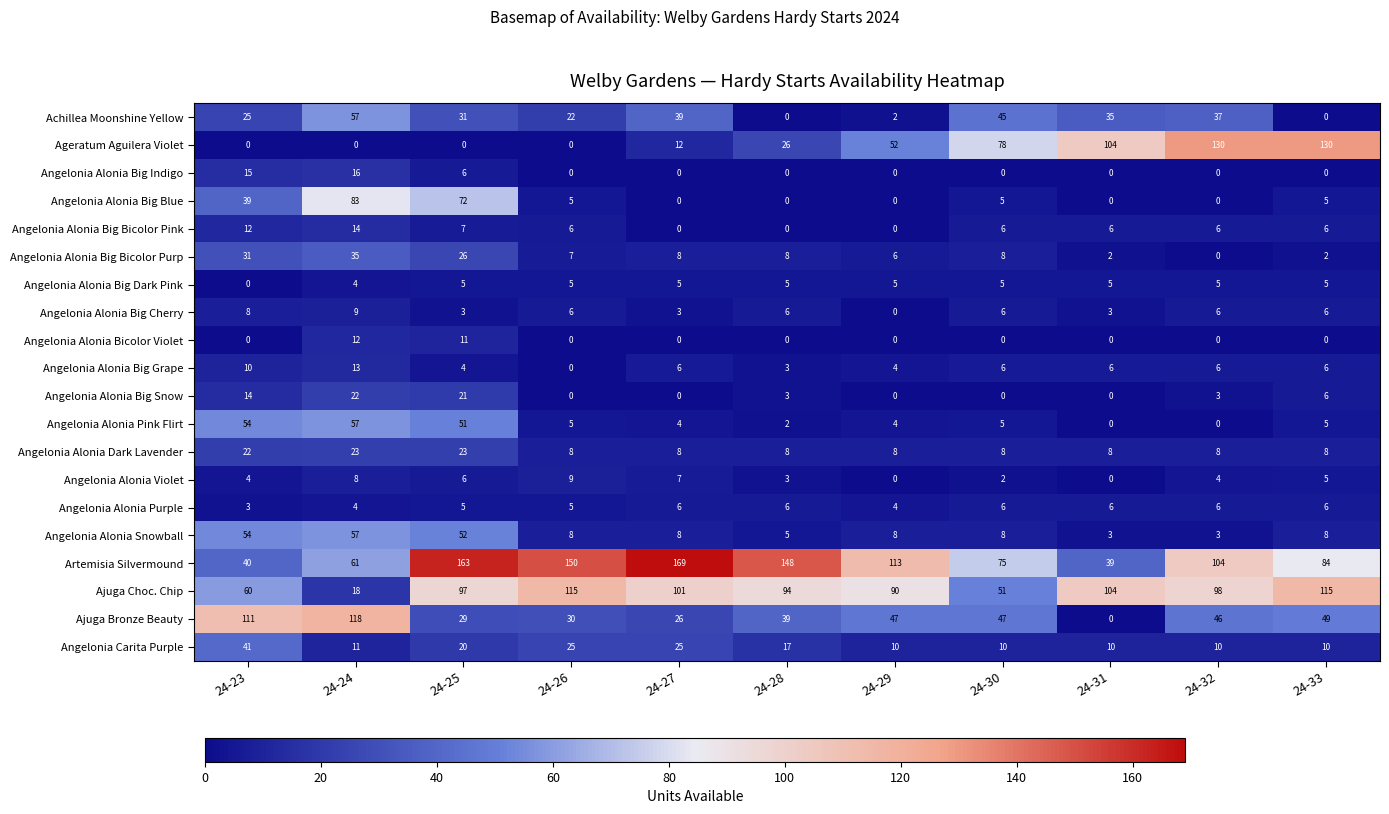

Which series has the largest total across all categories?

Artemisia Silvermound